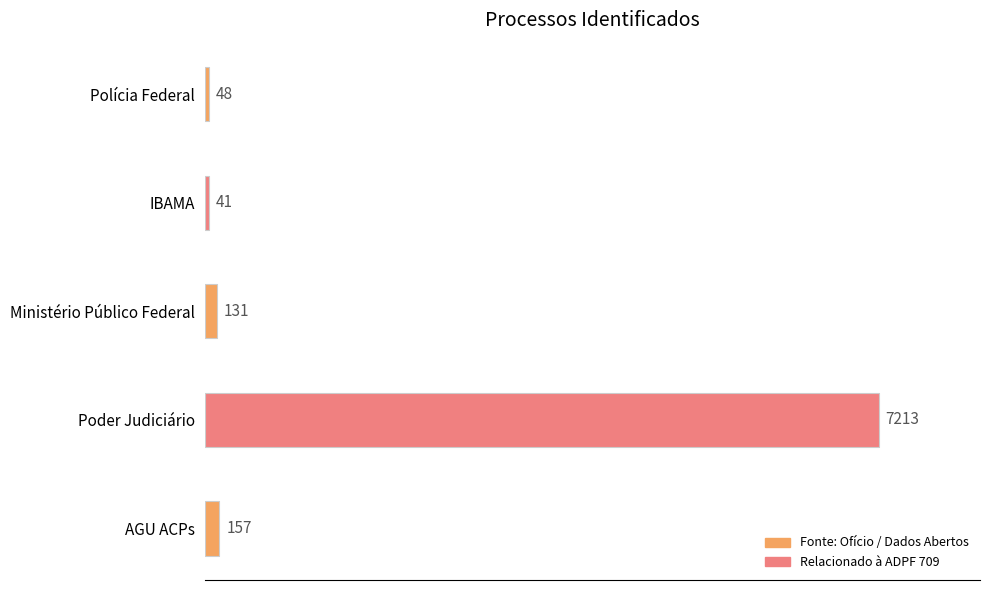

List the labels in order of value, largest first.

Poder Judiciário, AGU ACPs, Ministério Público Federal, Polícia Federal, IBAMA